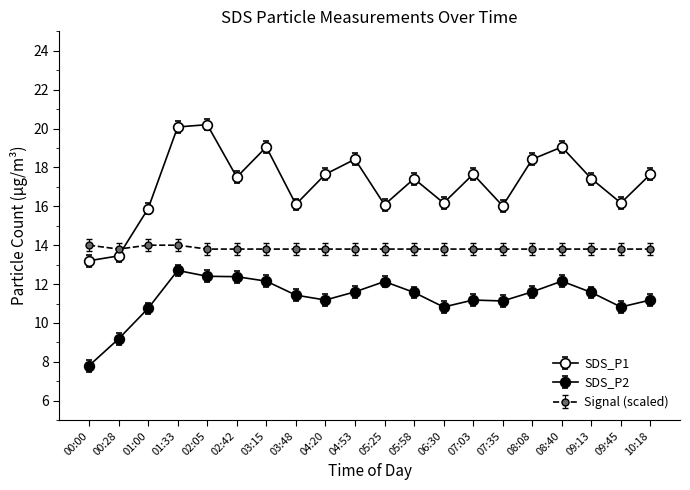

List the labels in order of SDS_P2 value, largest first.

01:33, 02:05, 02:42, 03:15, 08:40, 05:25, 04:53, 08:08, 05:58, 09:13, 03:48, 04:20, 07:03, 10:18, 07:35, 06:30, 09:45, 01:00, 00:28, 00:00